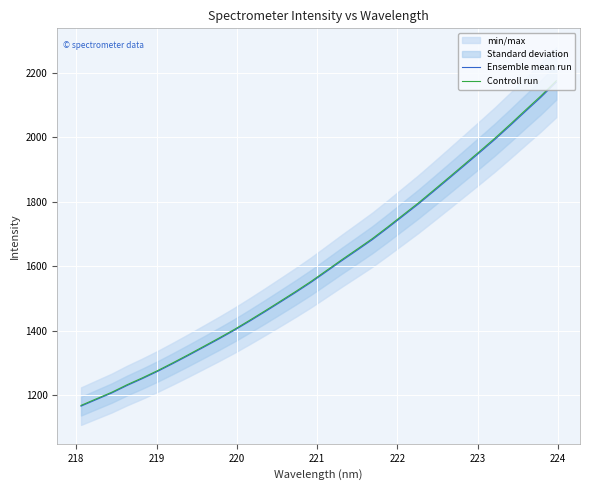

What is the lowest value of the Ensemble mean run series?

1165.6